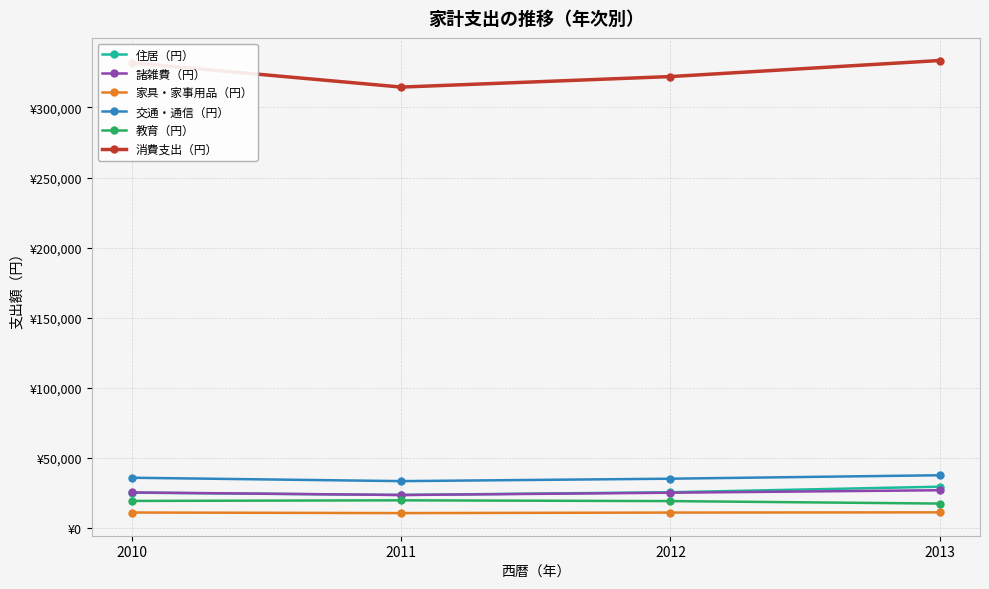

Is it true that 家具・家事用品（円） equals 11136 at 2010?

True